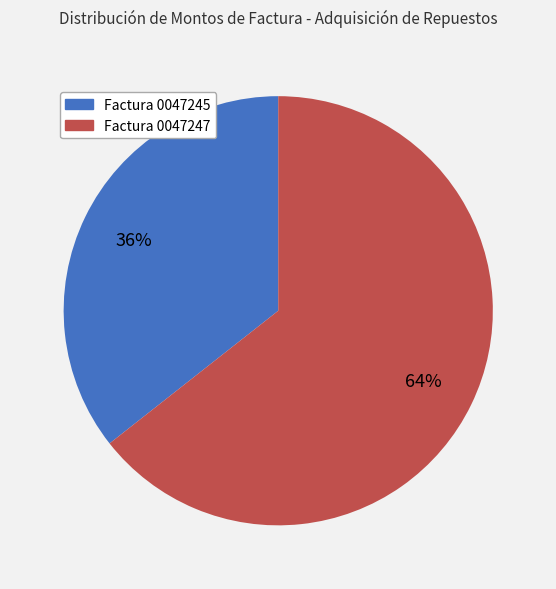

Approximately how many times larger is the value at Factura 0047247 compared to Factura 0047245?

1.8